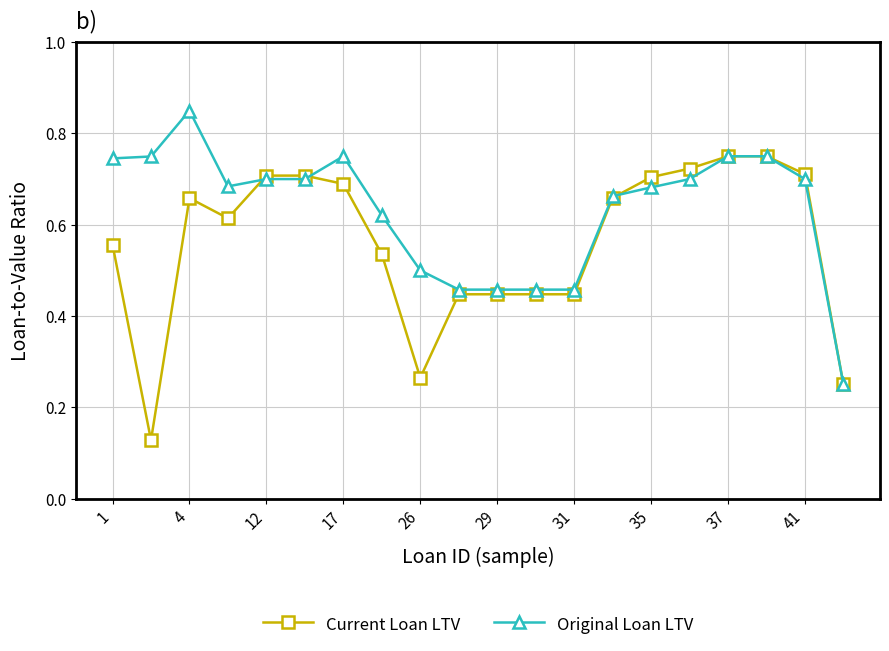

Rank the series by their maximum value, from highest to lowest.

Original Loan LTV, Current Loan LTV